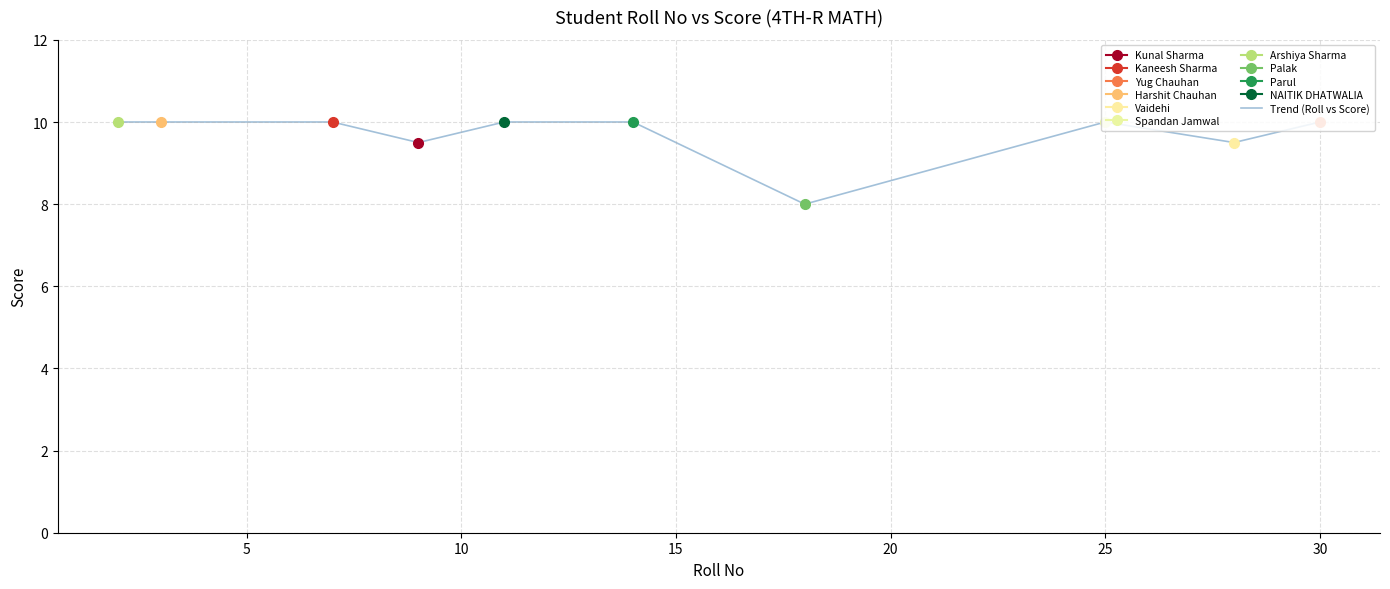

Reading left to right, what are all the values shown in this chart?

10.0	10.0	10.0	9.5	10.0	10.0	8.0	10.0	9.5	10.0